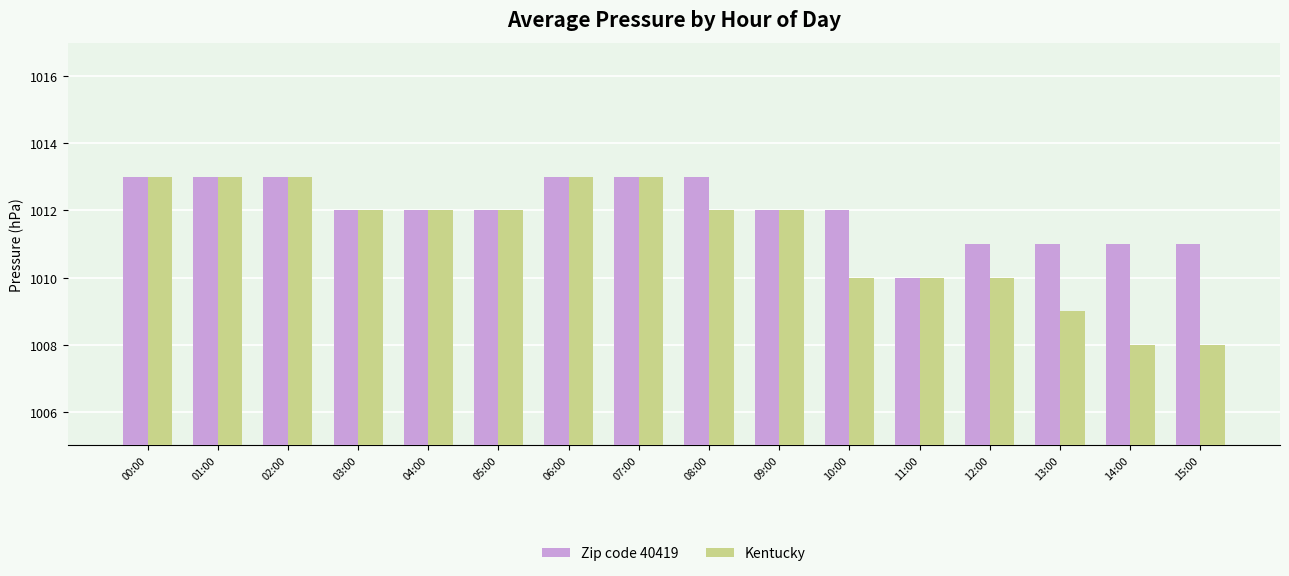

Reading left to right, list all the values displayed in this chart.

Zip code 40419: 00:00=1013	01:00=1013	02:00=1013	03:00=1012	04:00=1012	05:00=1012	06:00=1013	07:00=1013	08:00=1013	09:00=1012	10:00=1012	11:00=1010	12:00=1011	13:00=1011	14:00=1011	15:00=1011
Kentucky: 00:00=1013	01:00=1013	02:00=1013	03:00=1012	04:00=1012	05:00=1012	06:00=1013	07:00=1013	08:00=1012	09:00=1012	10:00=1010	11:00=1010	12:00=1010	13:00=1009	14:00=1008	15:00=1008